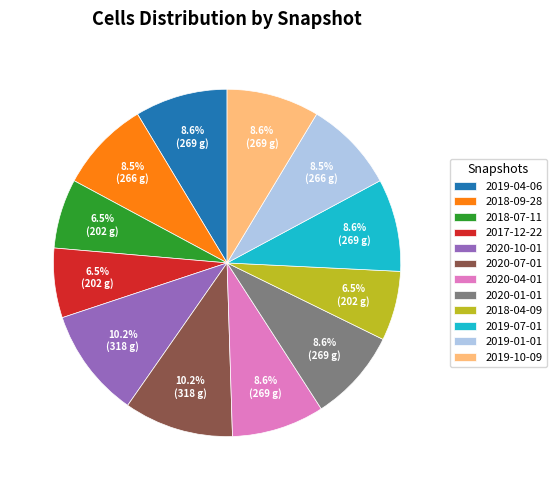

To the nearest percent, what is the difference between the largest and smallest slice percentages?

4%